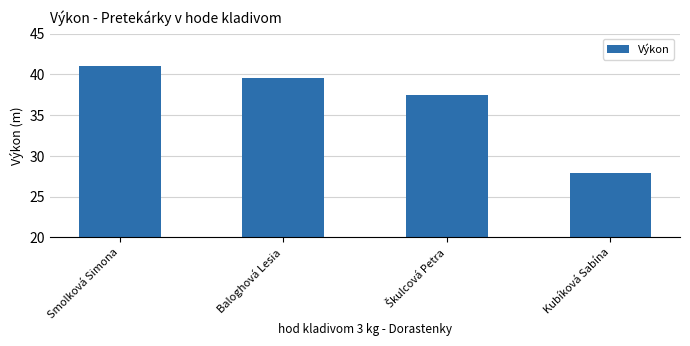

What is the approximate value at Kubíková Sabína?

27.9